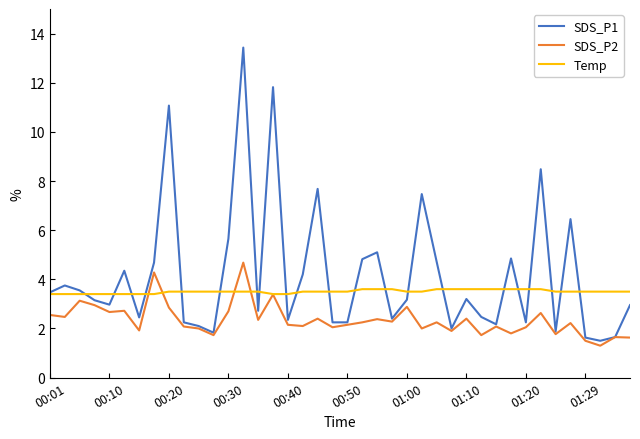

What is the minimum value for Temp?

3.4